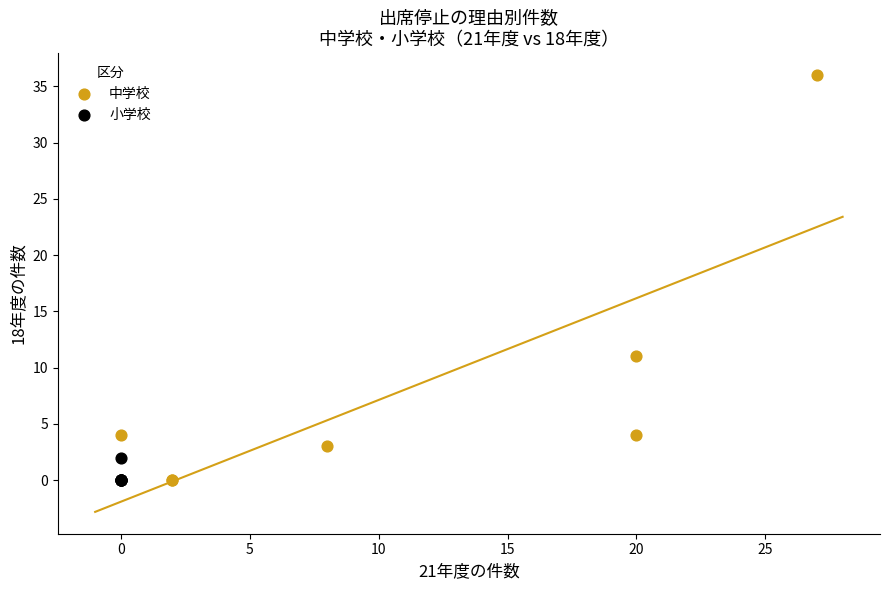

What are all the series names shown in the legend?

中学校, 小学校